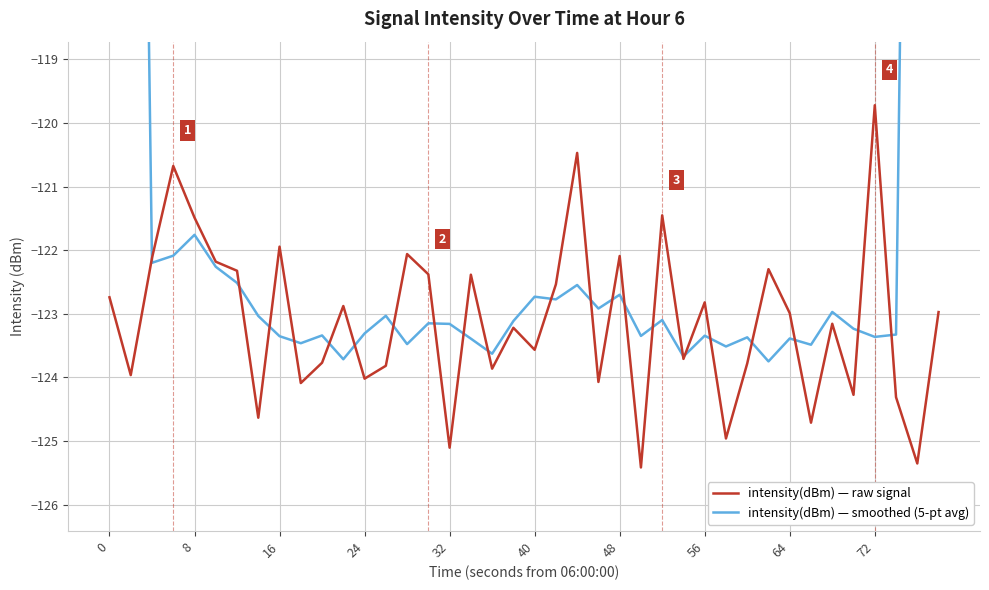

At how many categories does at least one series exceed -79?

2